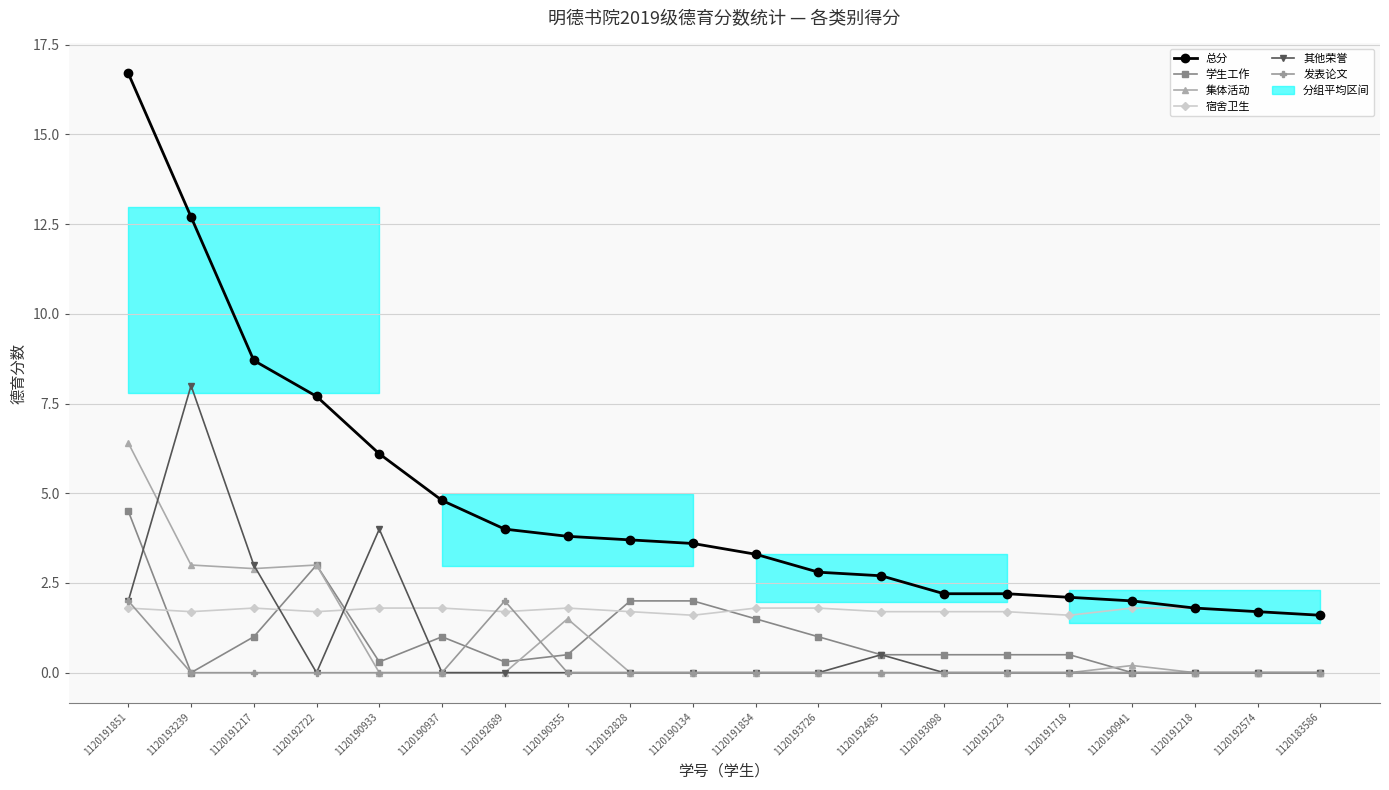

What is the difference between the maximum and minimum values in the 宿舍卫生 series?

0.2